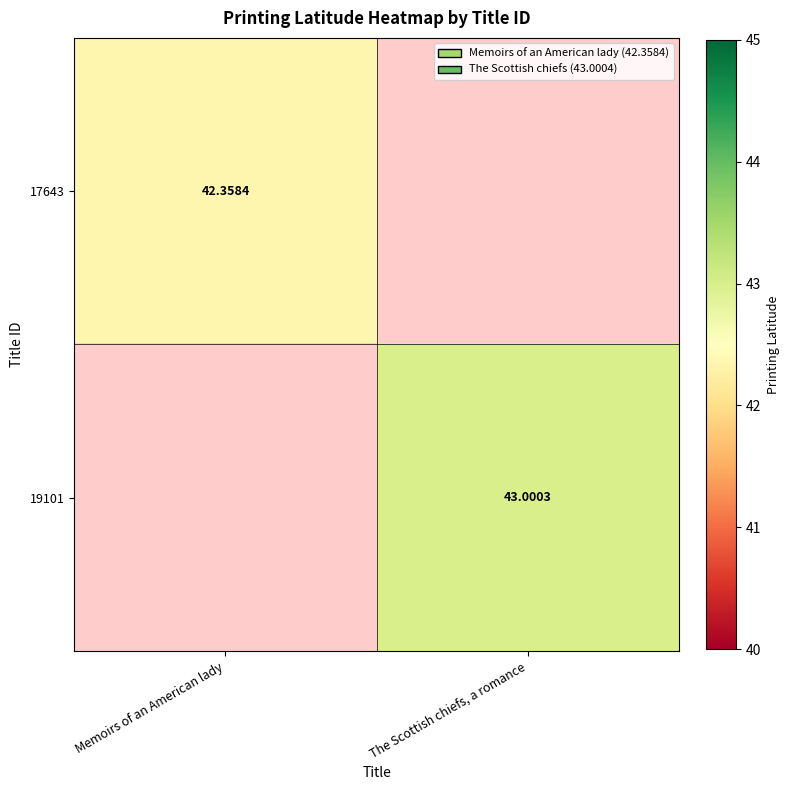

Is the value of 19101 at The Scottish chiefs, a romance greater than the value of 17643 at Memoirs of an American lady?

Yes